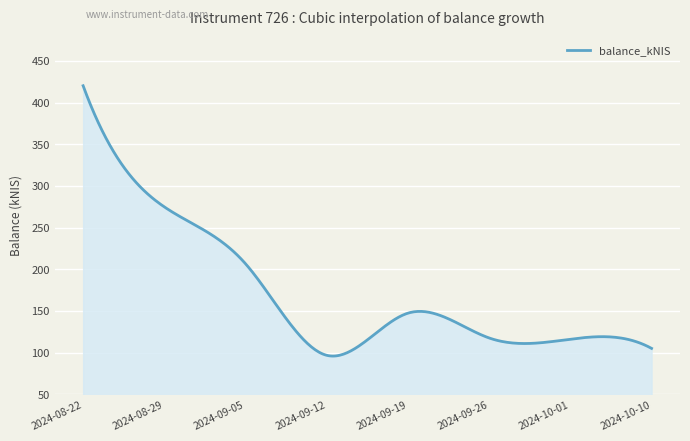

What is the minimum value shown in the chart?

95.8